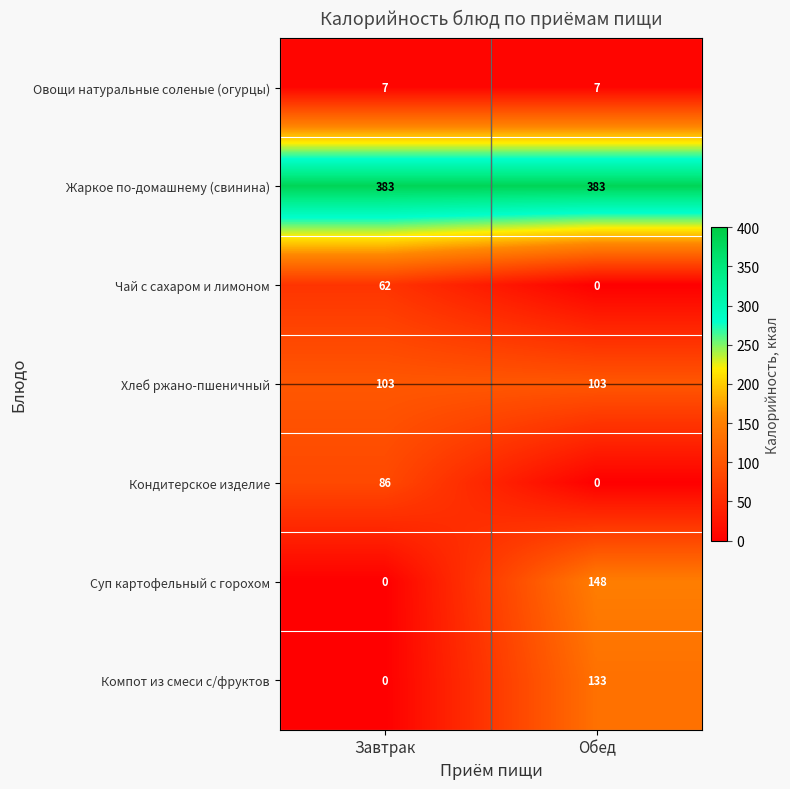

How many categories are shown in the chart?

2